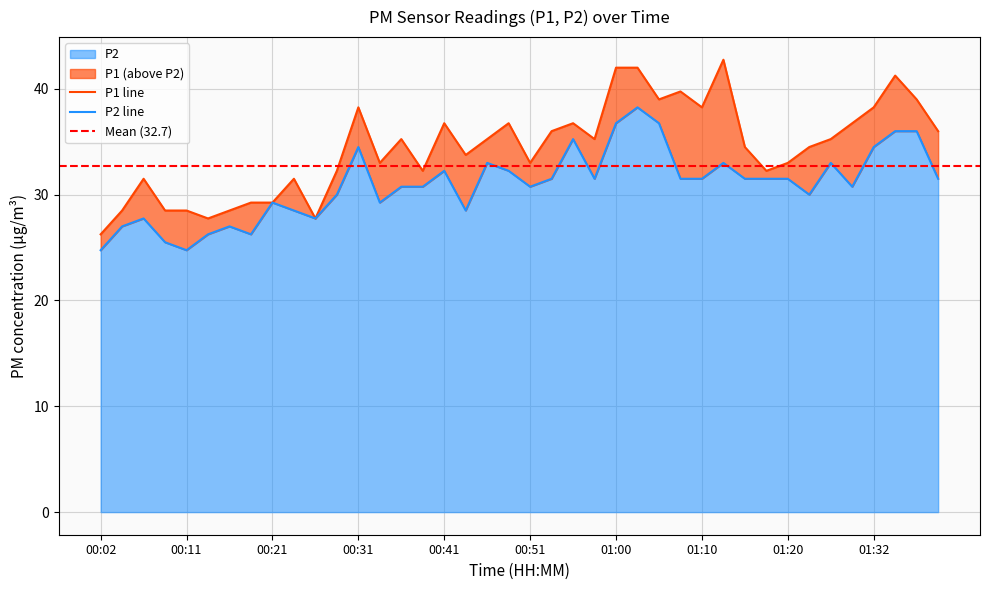

Does the chart display data point markers on the line(s)?

No